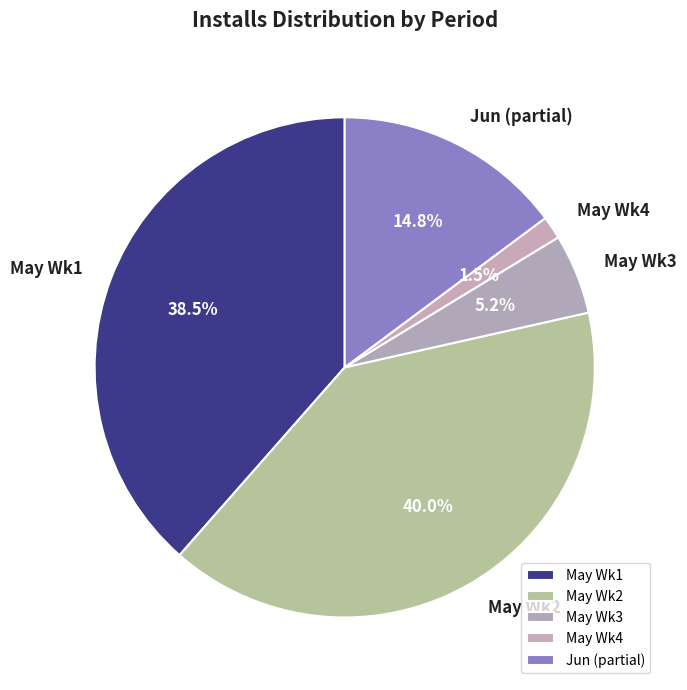

Which slice is the smallest?

May Wk4